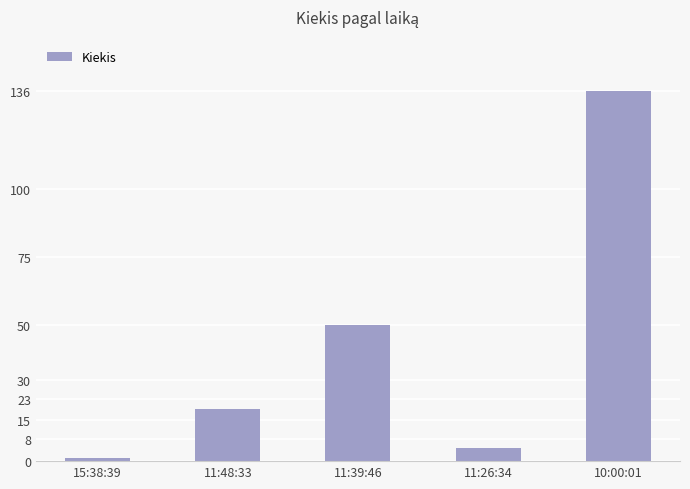

List the labels in order of value, largest first.

10:00:01, 11:39:46, 11:48:33, 11:26:34, 15:38:39